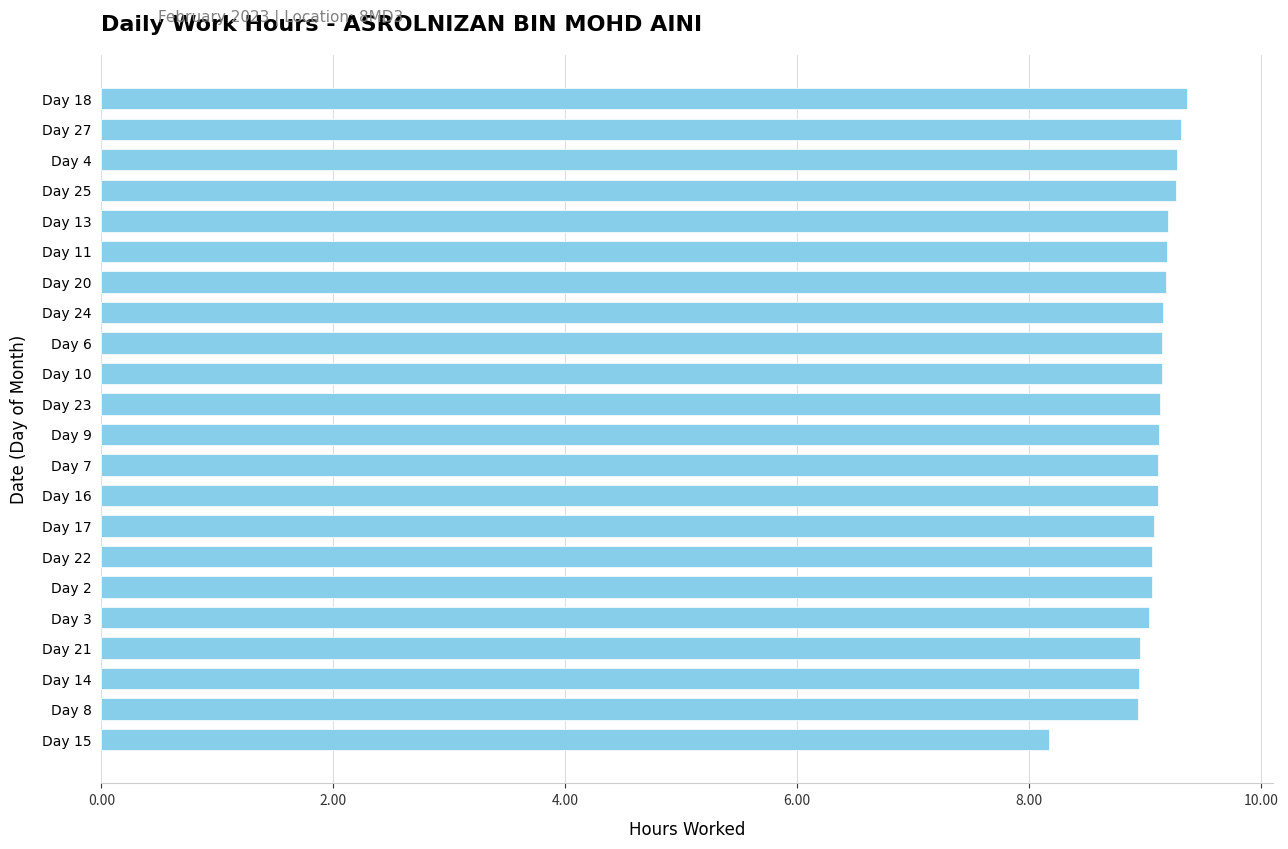

What is the smallest value displayed?

8.2